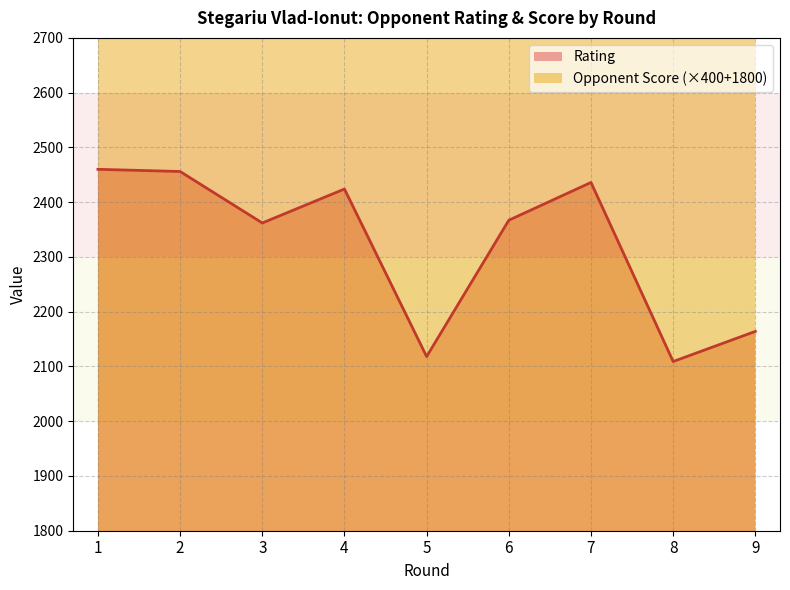

Does the chart have visible grid lines?

Yes